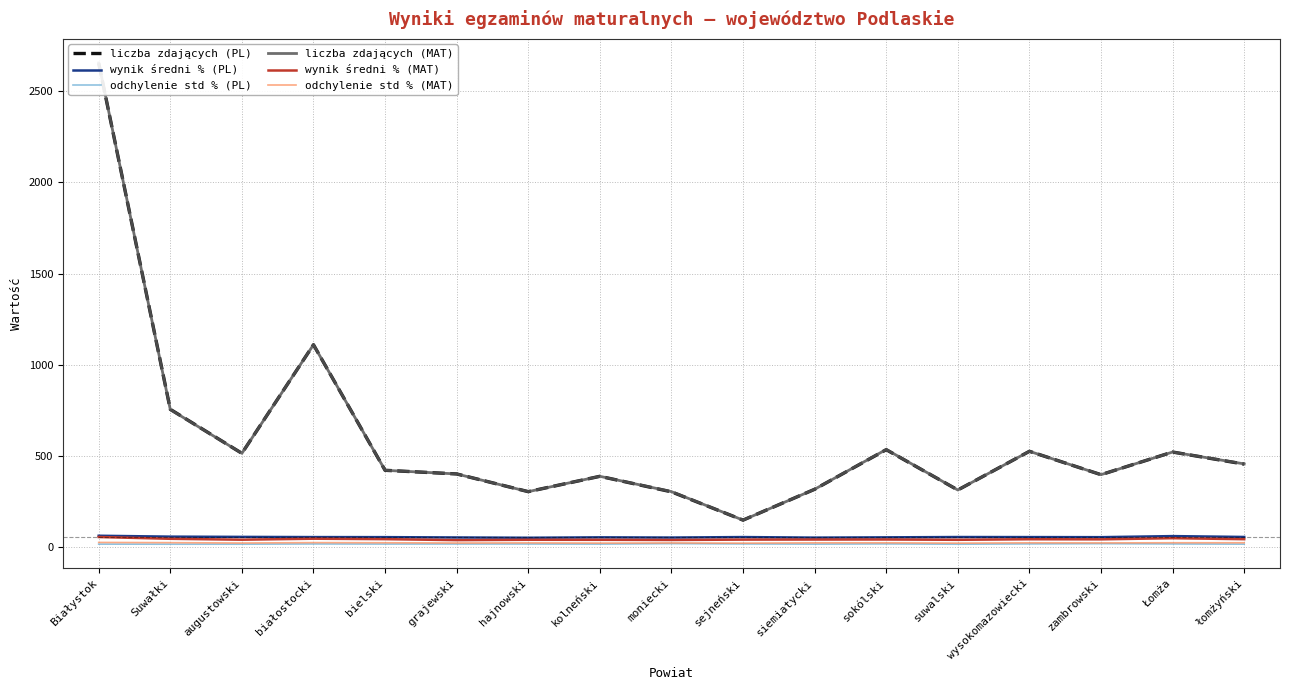

Read the odchylenie std % (MAT) value at augustowski.

23.5